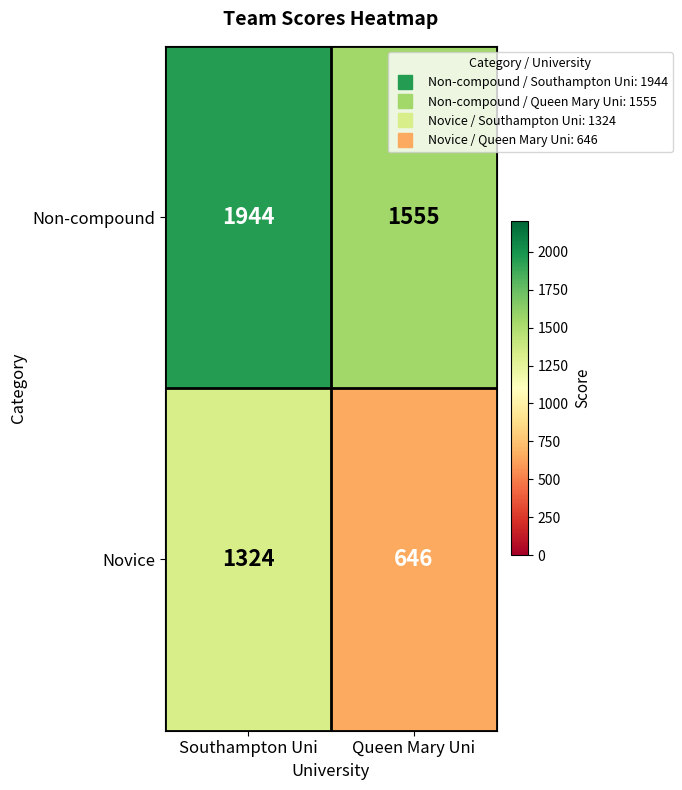

Which category has the highest value across all series?

Southampton Uni